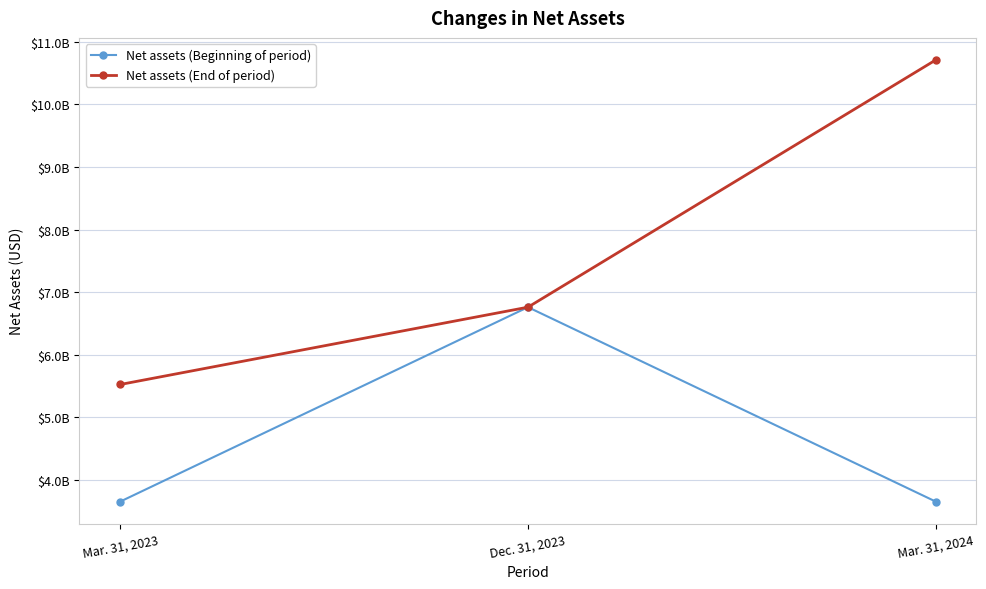

Which series changed the most between Mar. 31, 2023 and Dec. 31, 2023?

Net assets (Beginning of period)